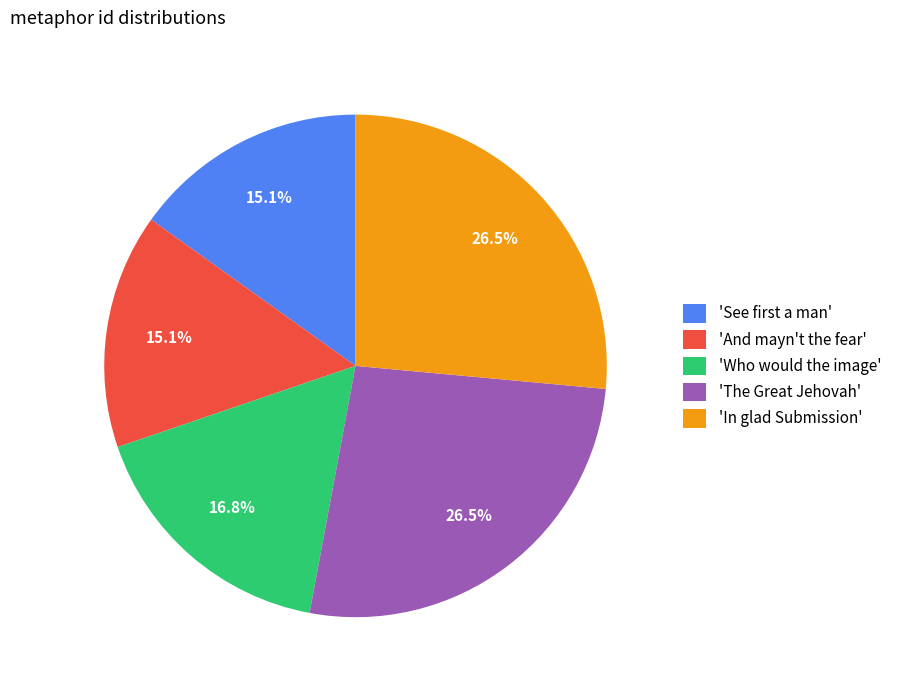

Is there any slice that represents more than half of the pie?

No